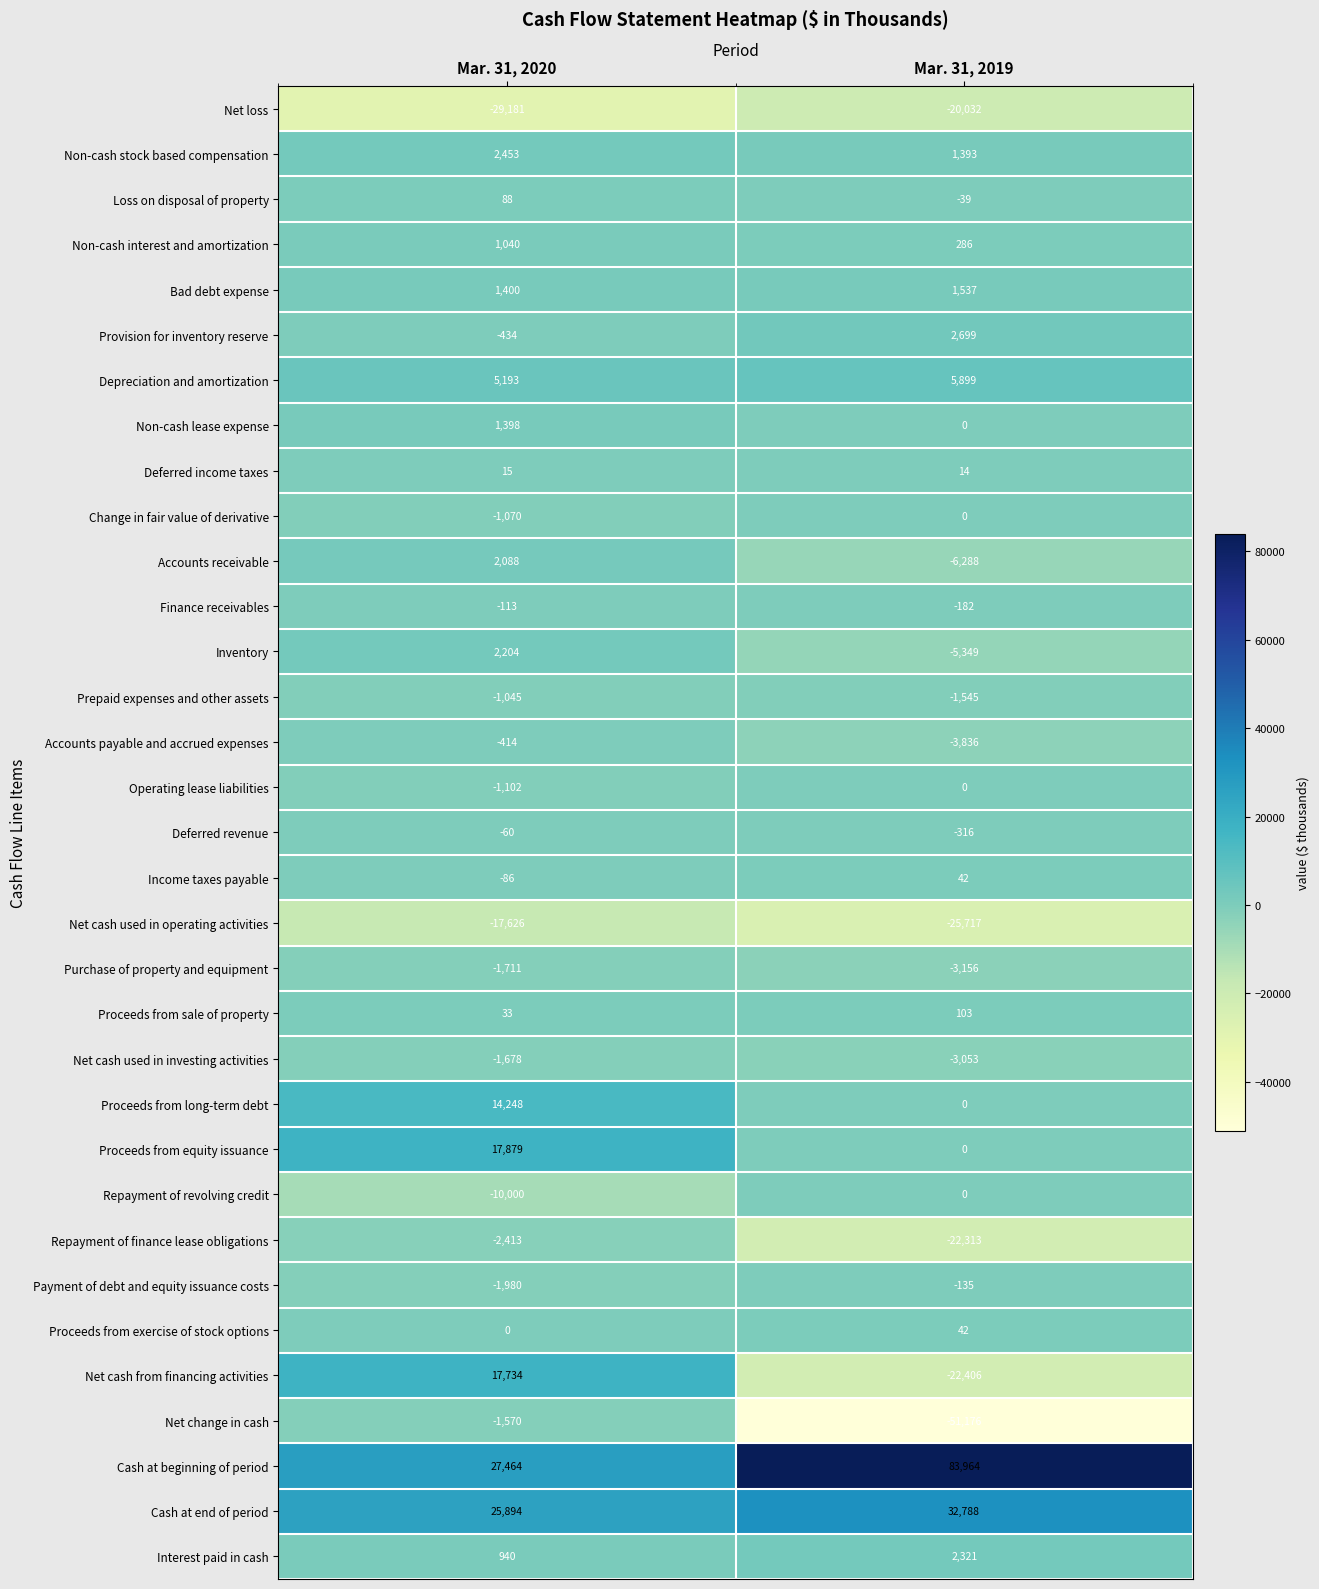

What value does the Payment of debt and equity issuance costs series have at Mar. 31, 2019, to the nearest 100?

-100